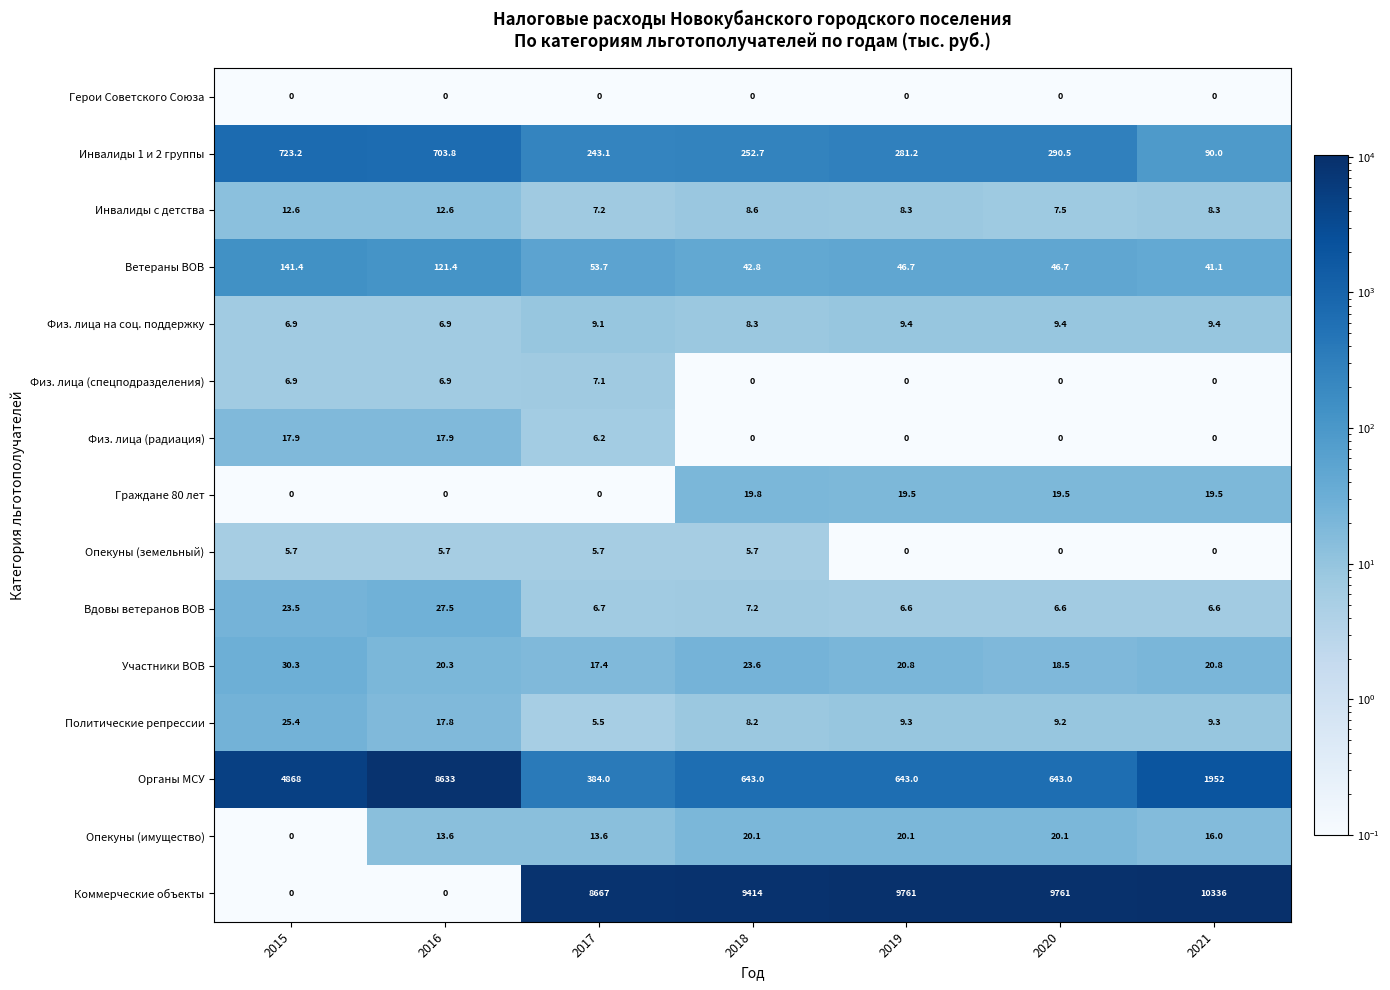

At how many categories does at least one series exceed 9624?

3